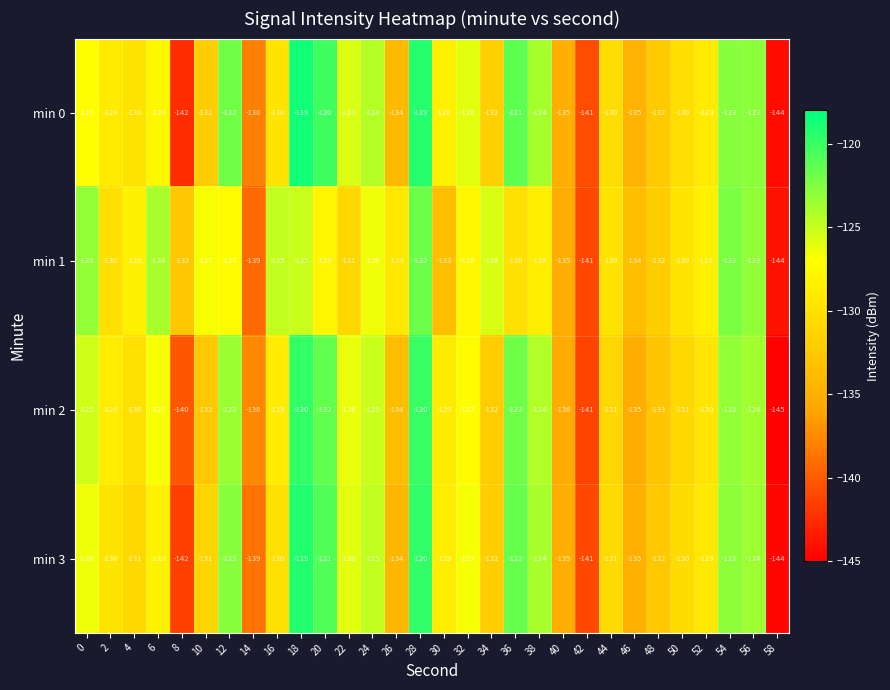

Which category has the lowest value across all series?

58